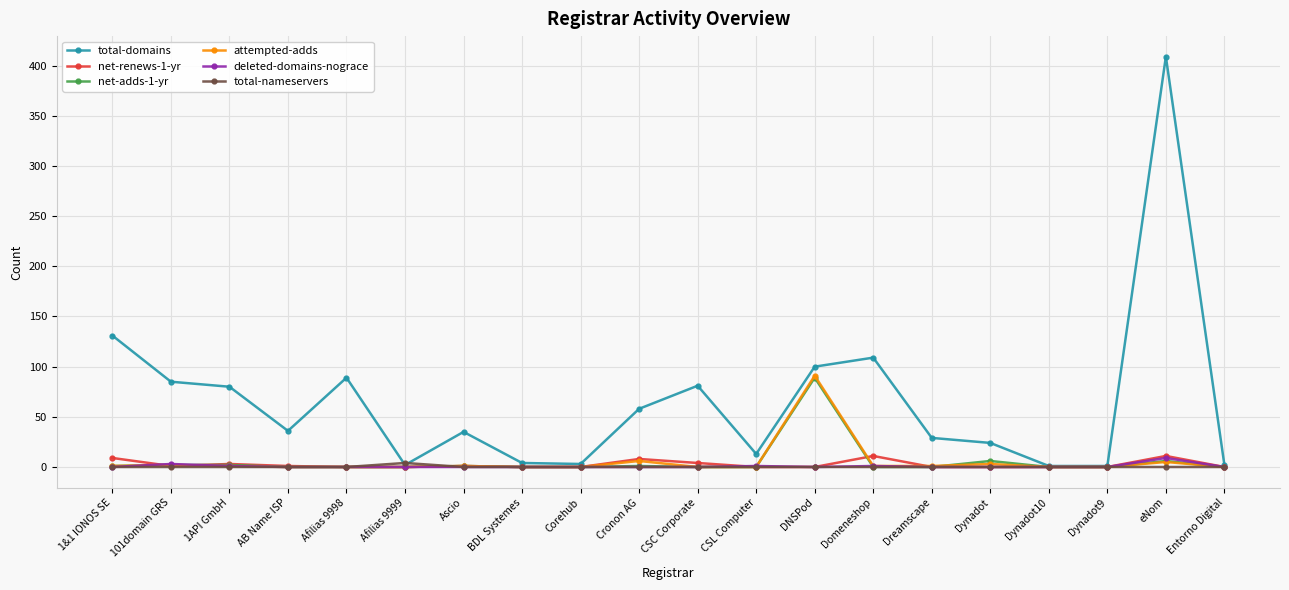

What is the total value across all series at Afilias 9999?

6